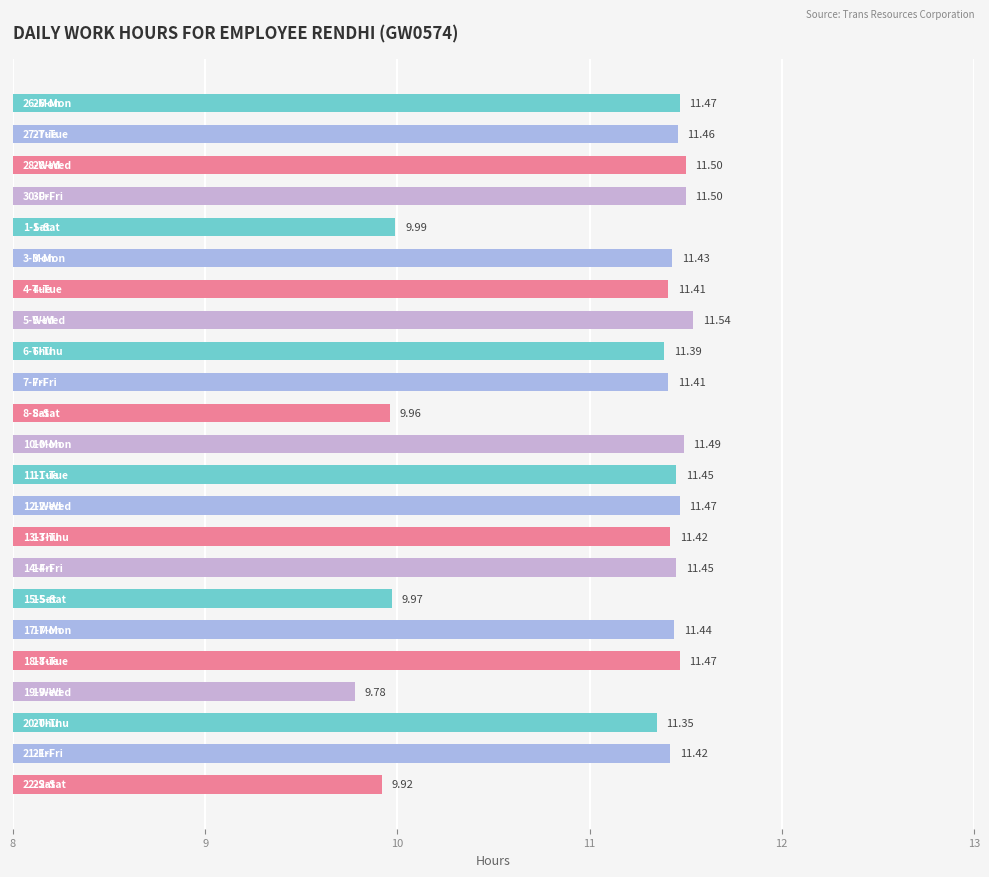

What is the average value?

11.1